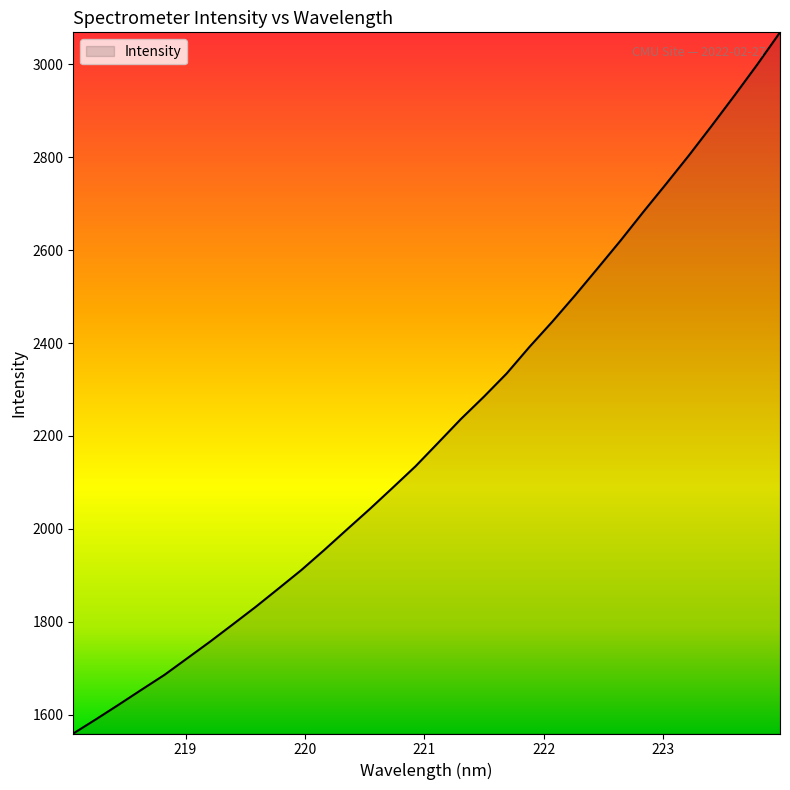

What is the maximum value shown in the chart?

3069.2